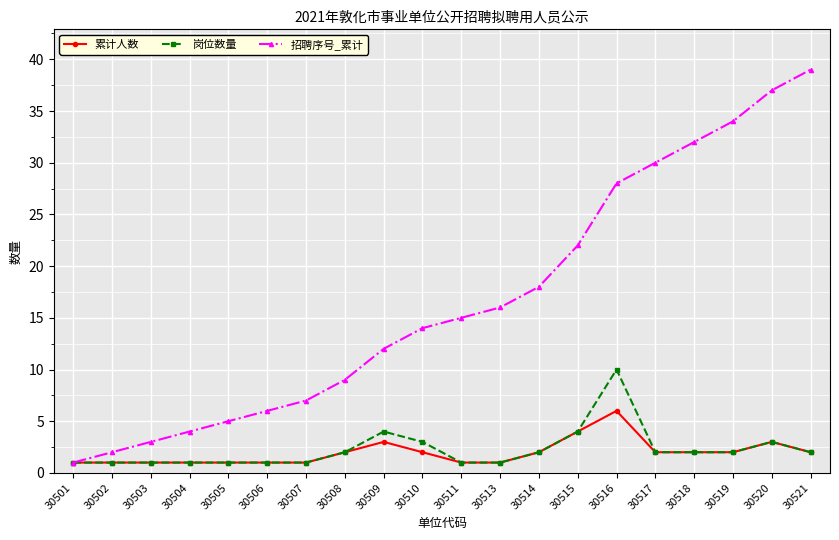

Count the number of categories in the chart.

20